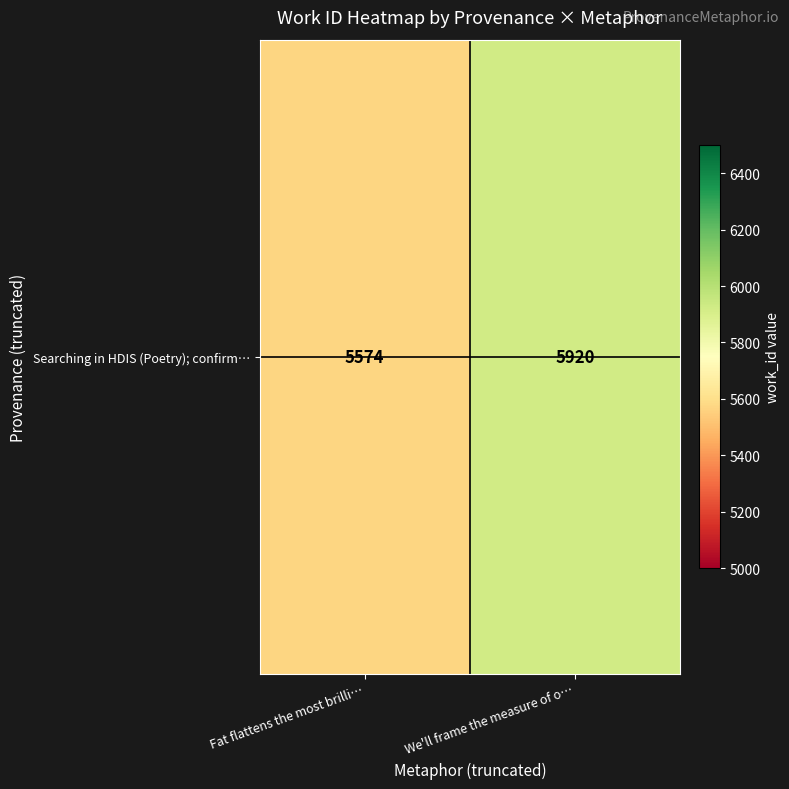

Is it true that the value at We'll frame the measure of o… is 5920?

True